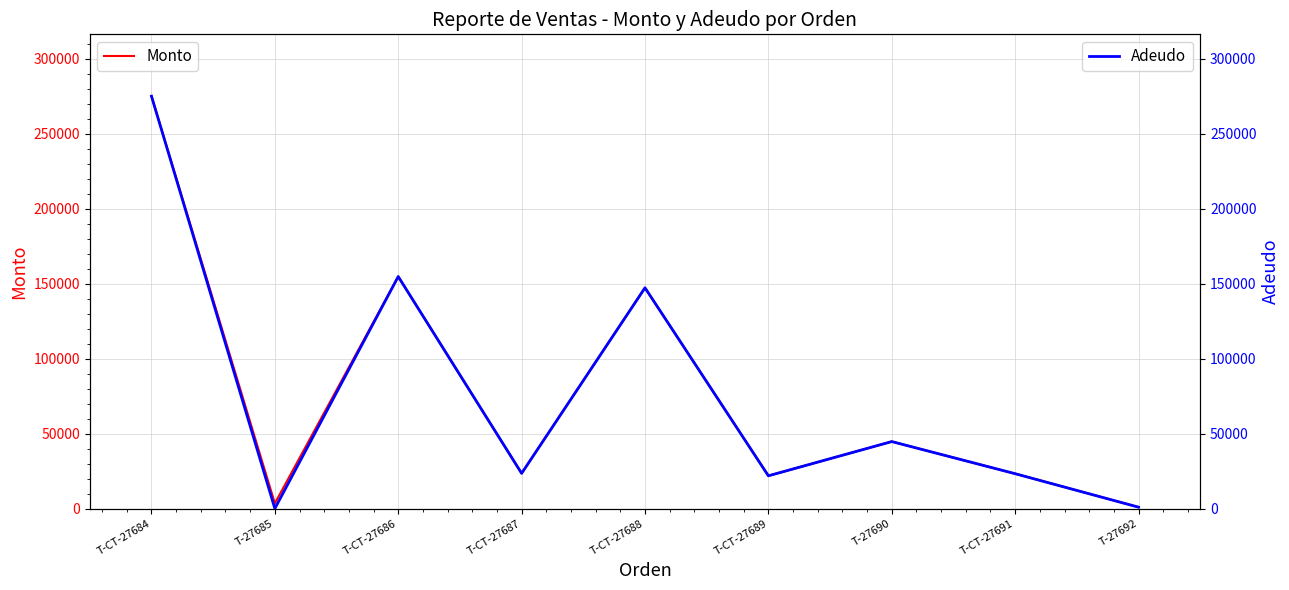

True or false: Monto and Adeudo intersect in this chart.

False